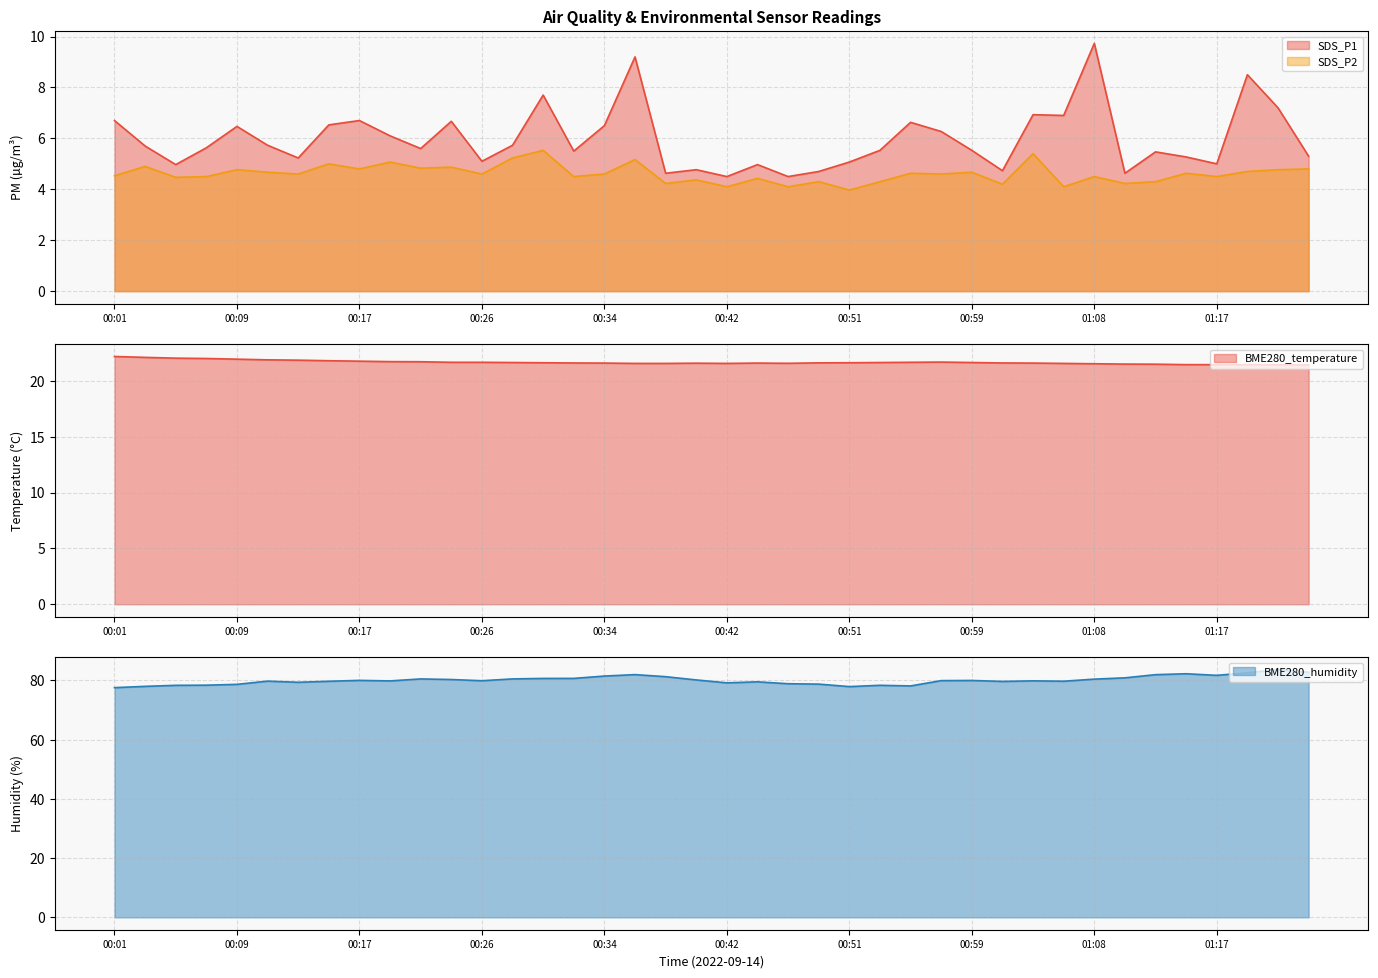

What is the label of the 31st point from the left?

01:03